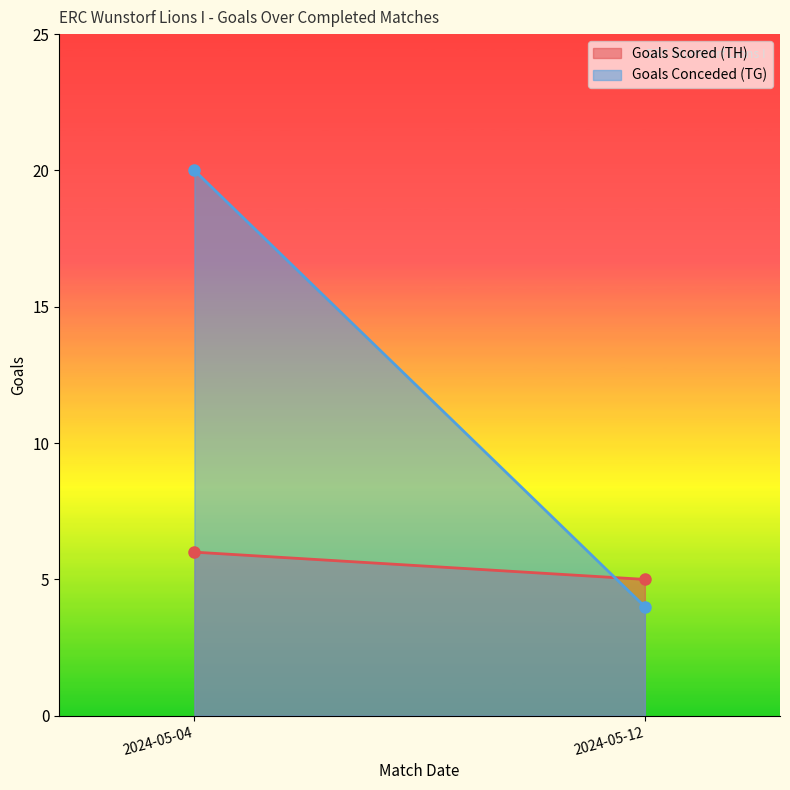

Reading left to right, what are all the values shown in this chart?

Goals Scored (TH): 6	5
Goals Conceded (TG): 20	4